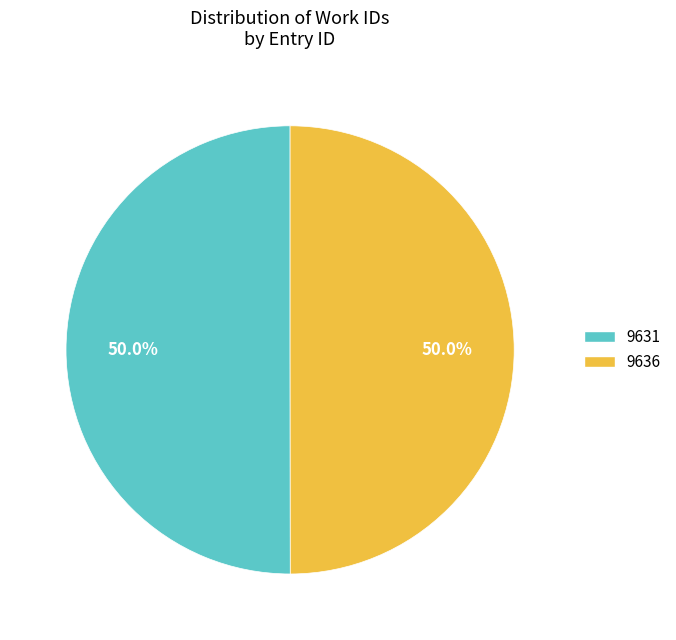

What percentage do 9636 and 9631 together represent?

100.0%